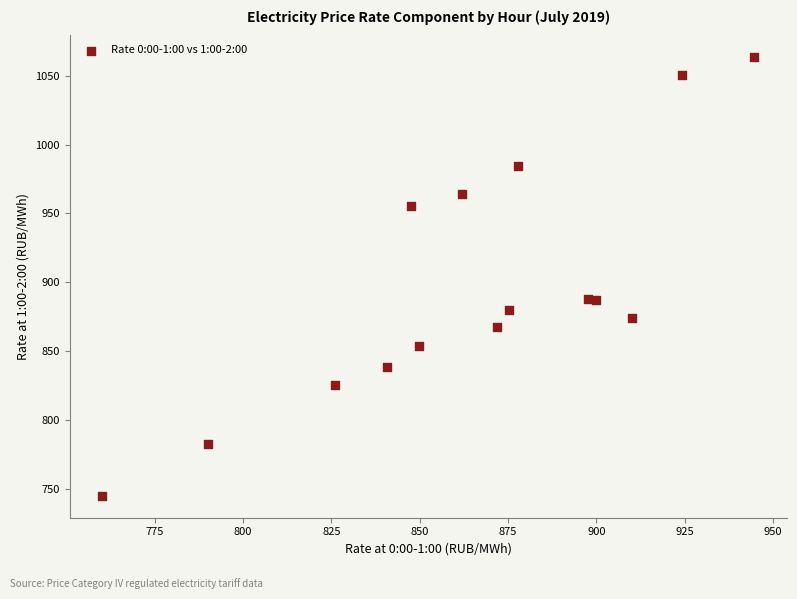

What is the range of X values (max minus min)?

184.7